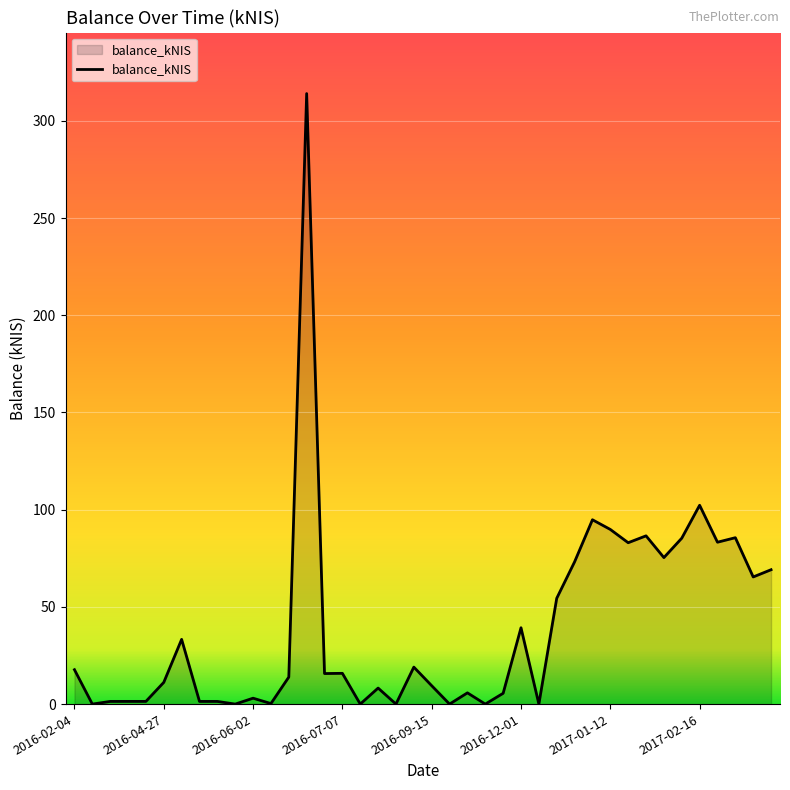

What is the difference between the maximum and minimum values?

314.1